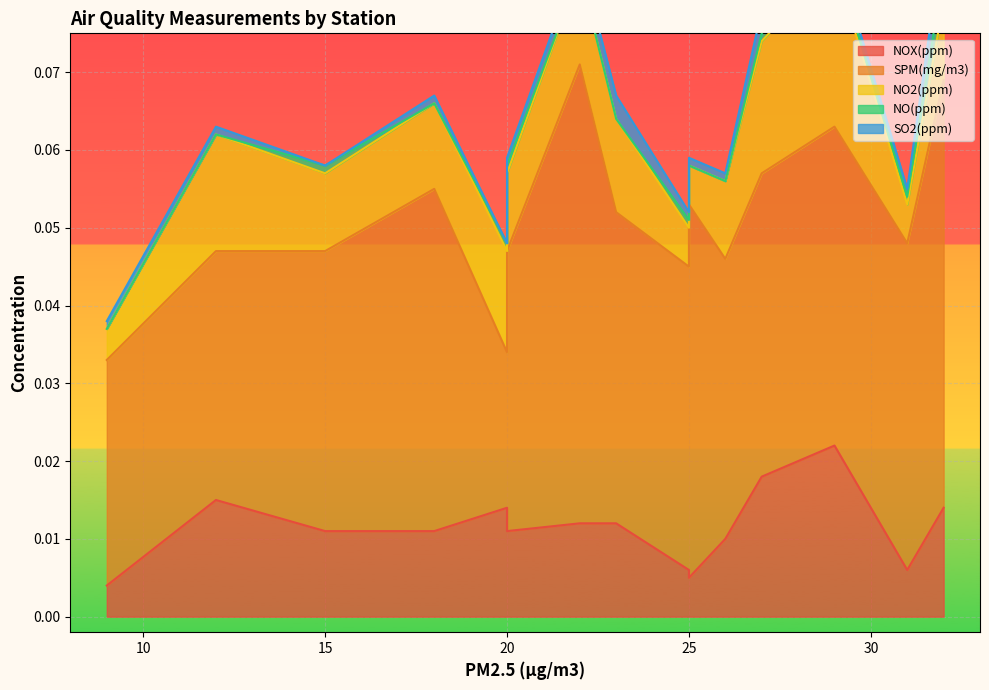

Rank the series by their maximum value, from highest to lowest.

SPM(mg/m3), NOX(ppm), NO2(ppm), SO2(ppm), NO(ppm)